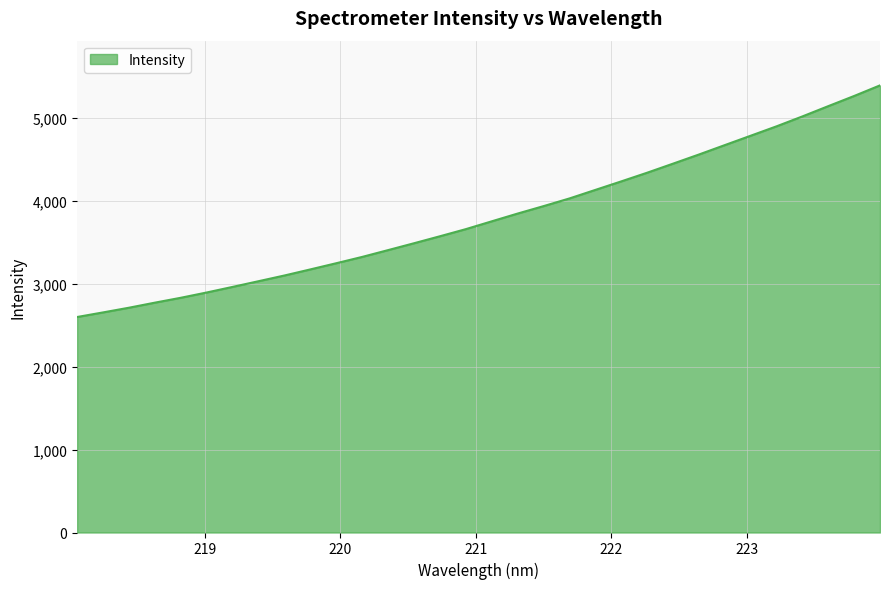

What is the smallest value displayed?

2600.3